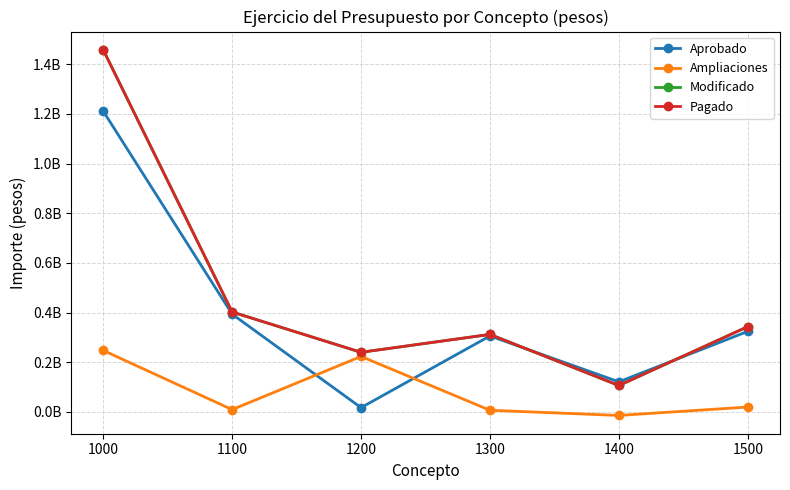

Where is the first local minimum for Aprobado?

1200